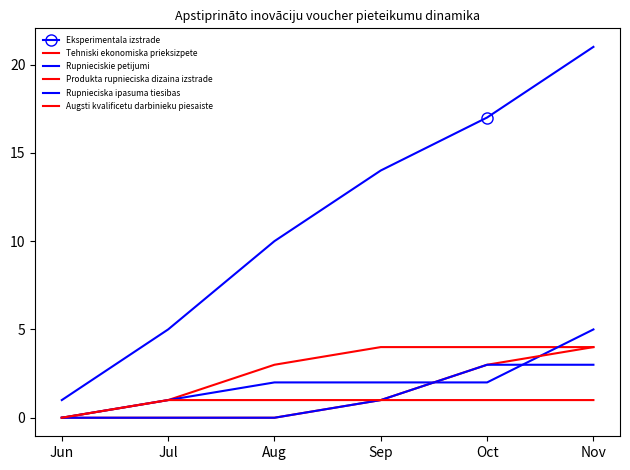

How many data points in Produkta rupnieciska dizaina izstrade are less than 1?

3